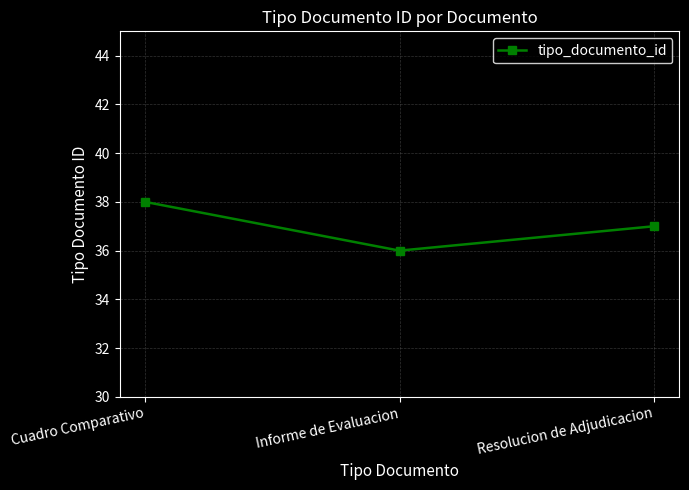

What is the ratio of the value at Cuadro Comparativo to the value at Resolucion de Adjudicacion?

1.0